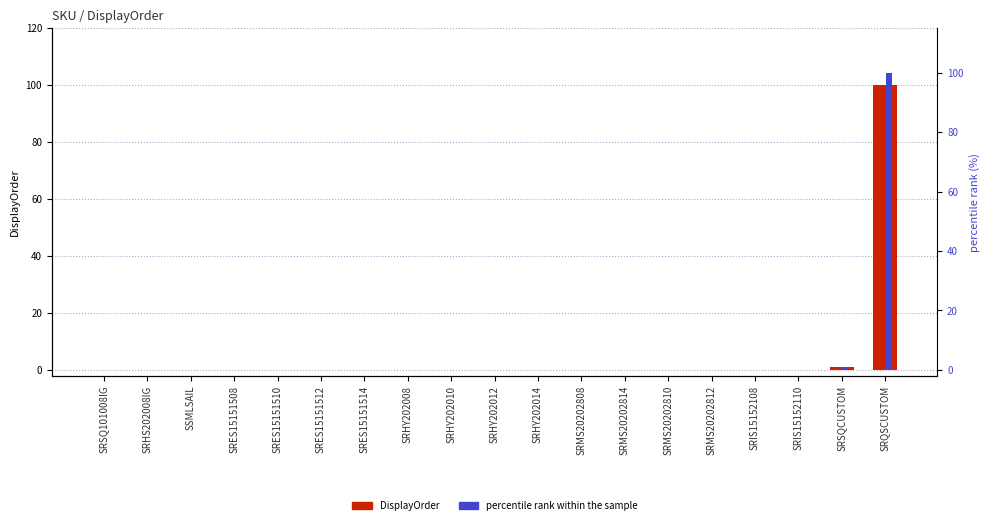

Which category has the highest value across all series?

SRQSCUSTOM